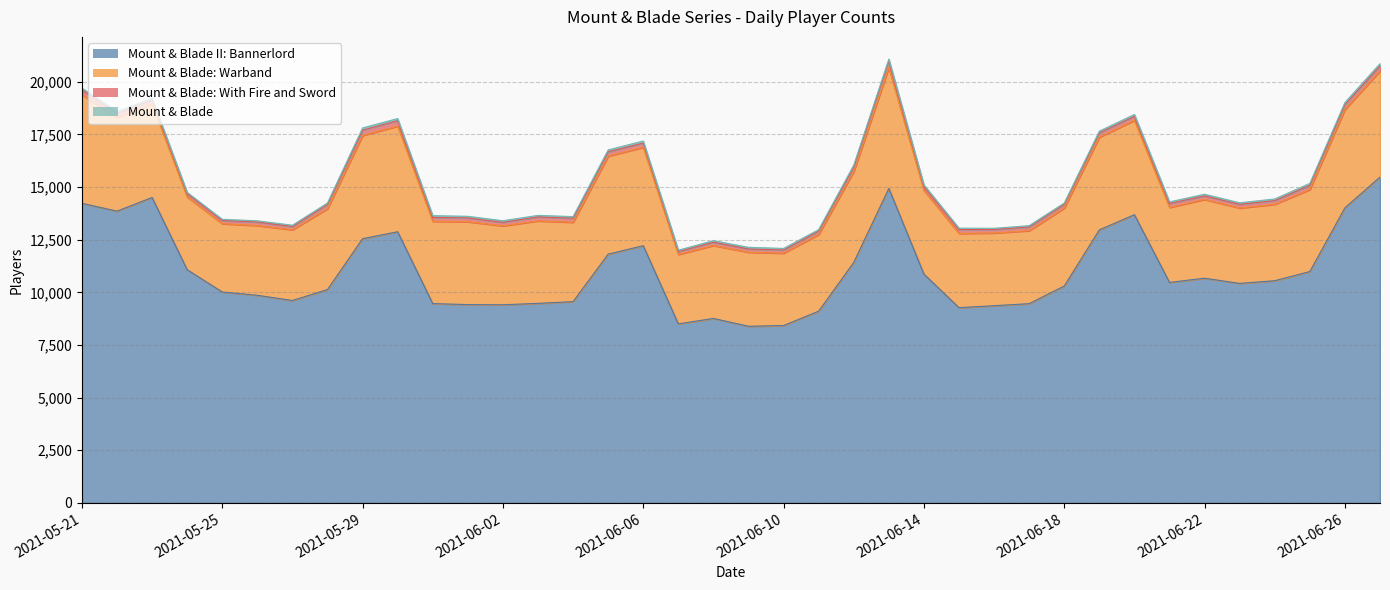

At which label does Mount & Blade: With Fire and Sword first exceed 185?

2021-05-21